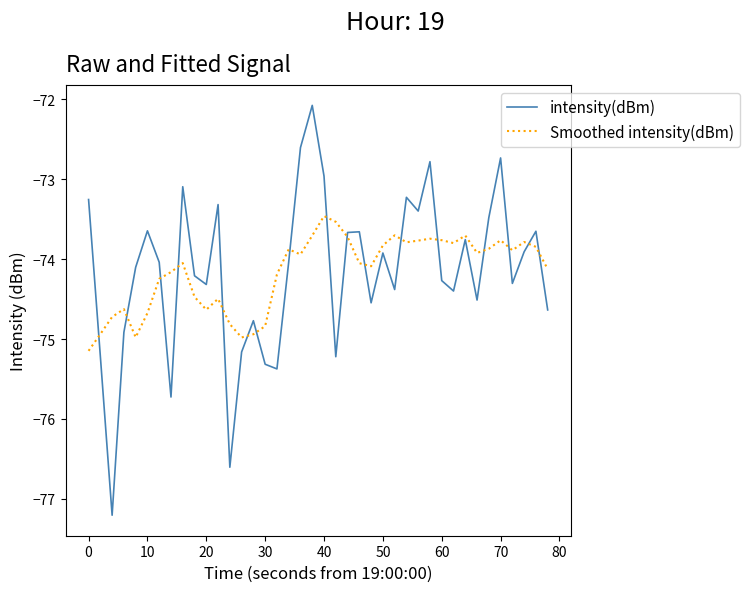

True or false: intensity(dBm) and Smoothed intensity(dBm) intersect in this chart.

True